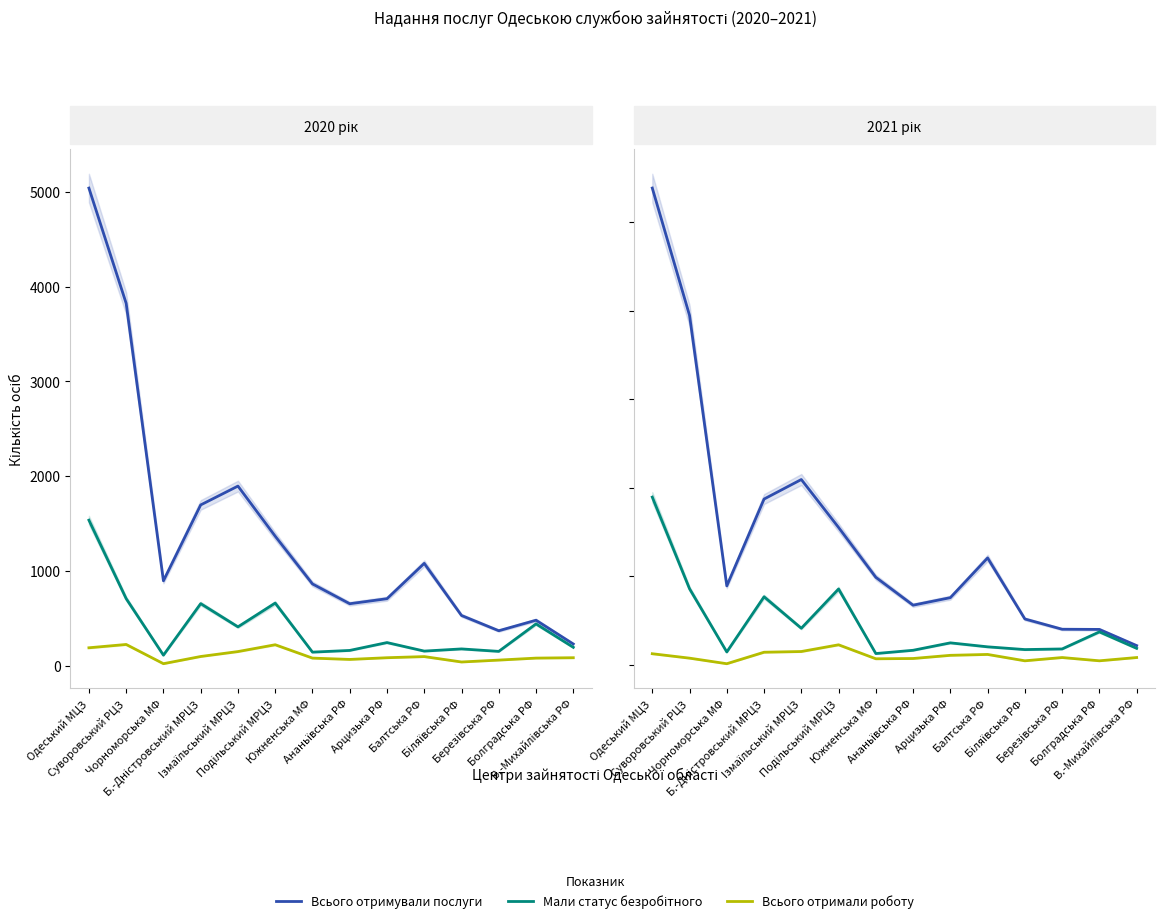

True or false: Всього отримували послуги and Мали статус безробітного intersect in this chart.

False